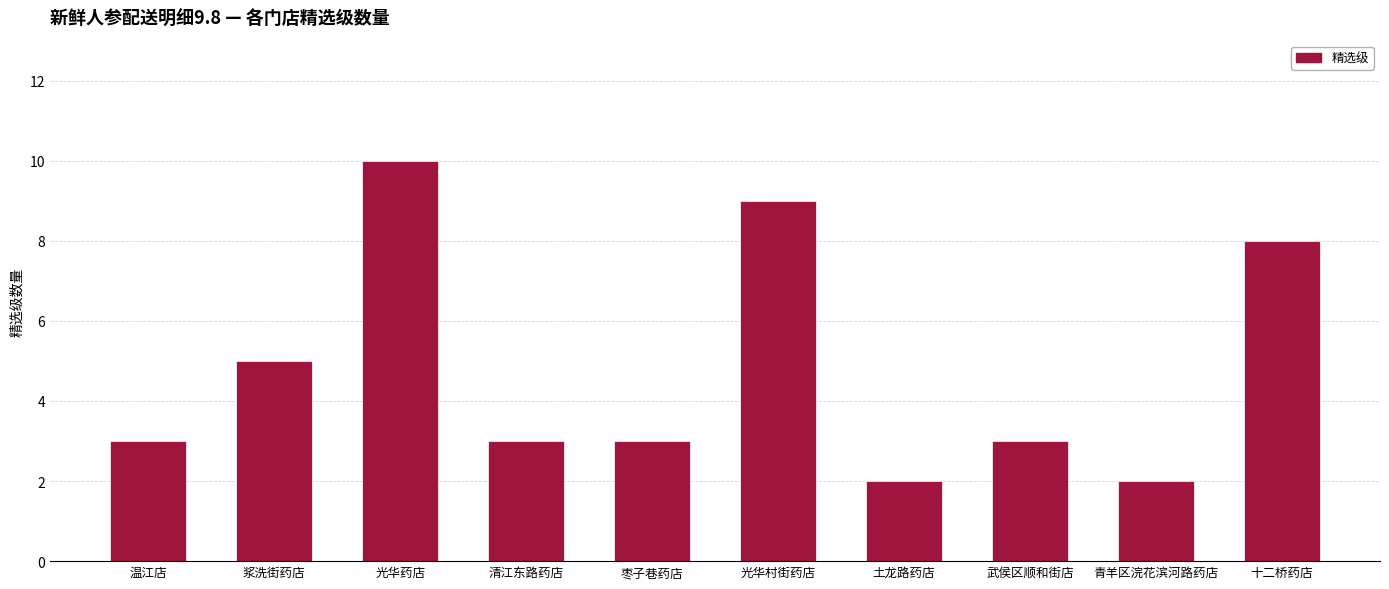

Read the value at 武侯区顺和街店.

3